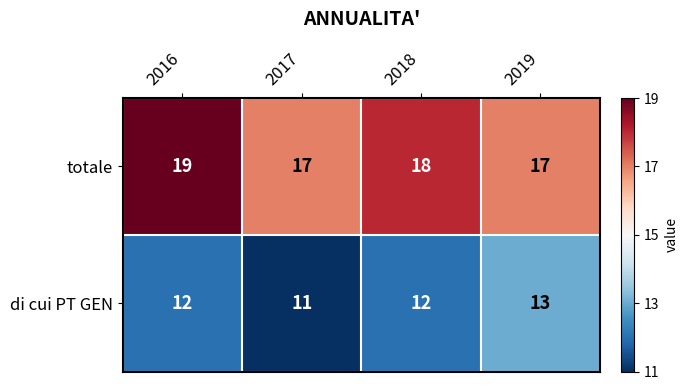

Which label corresponds to the largest value in the chart?

2016